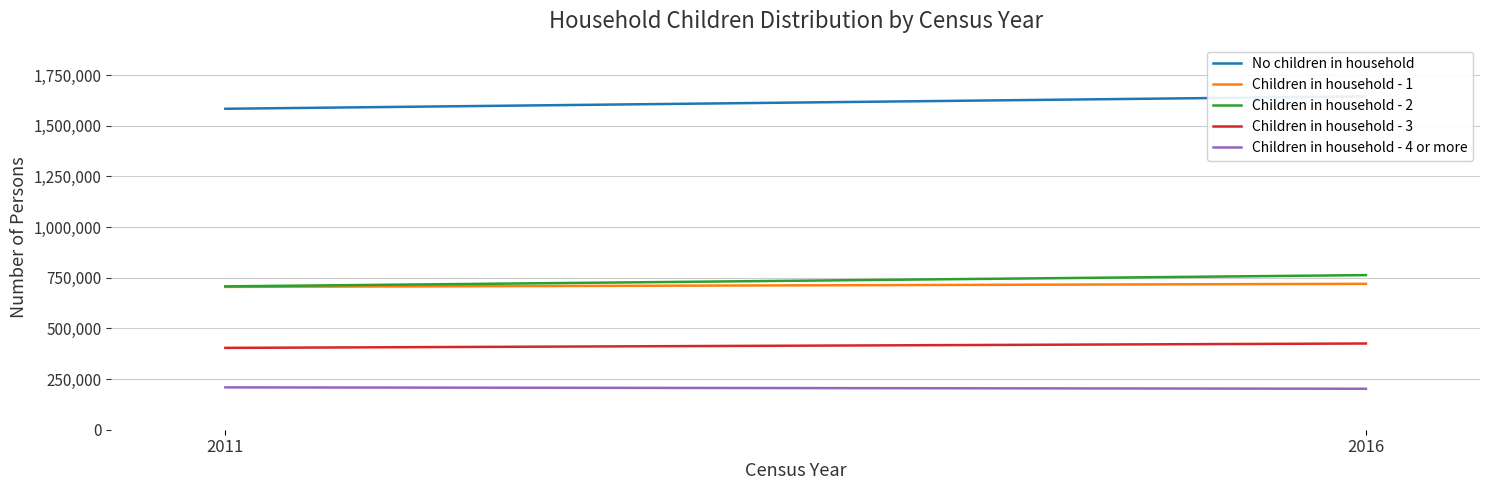

At how many categories does at least one series exceed 642436?

2